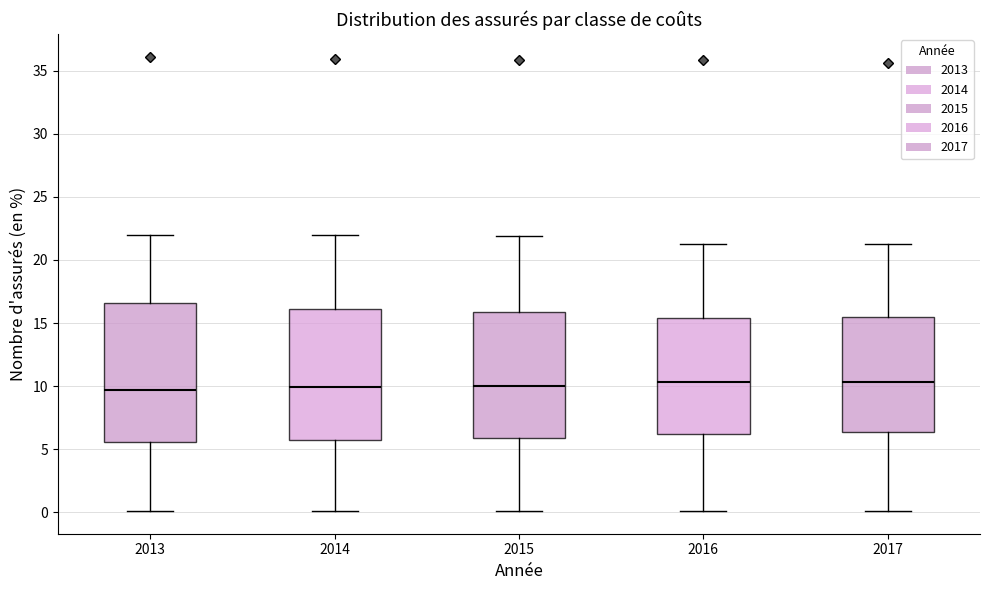

Which box is the tallest, from its lower edge to its upper edge?

2013